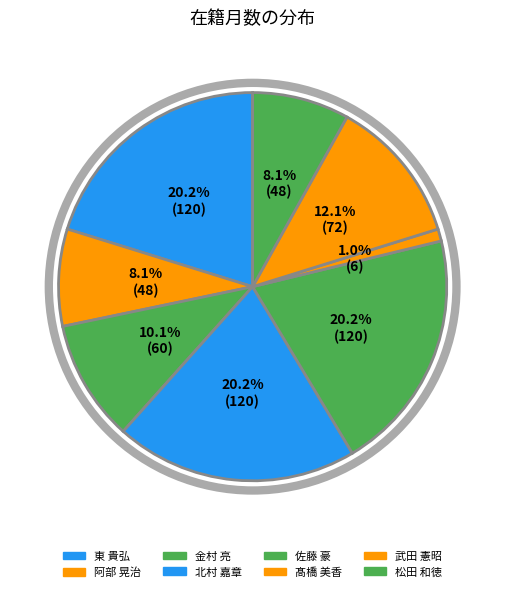

What percentage is the 武田 憲昭 slice, to the nearest percent?

12%